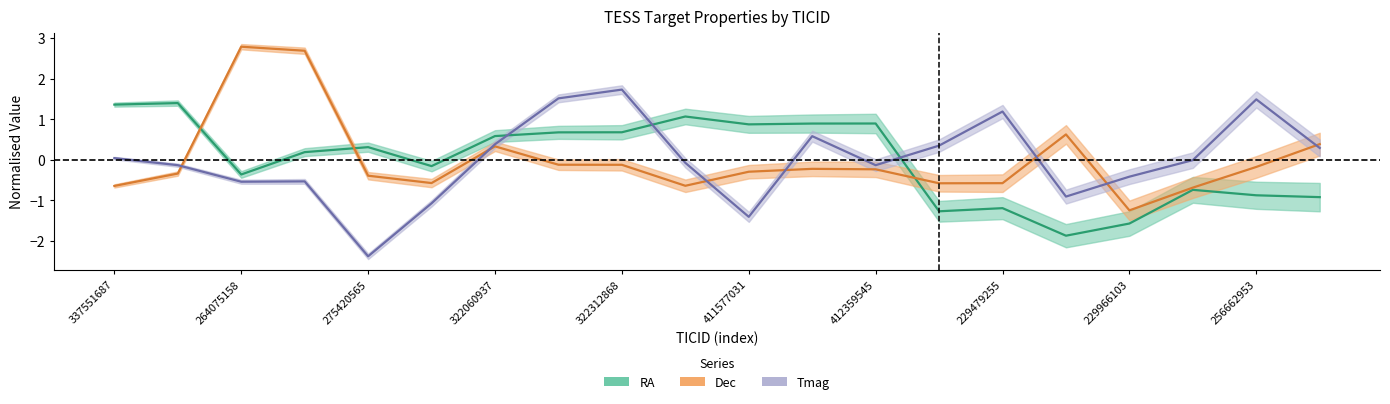

What is the value of the Dec point at the 13th from the left?

-0.2